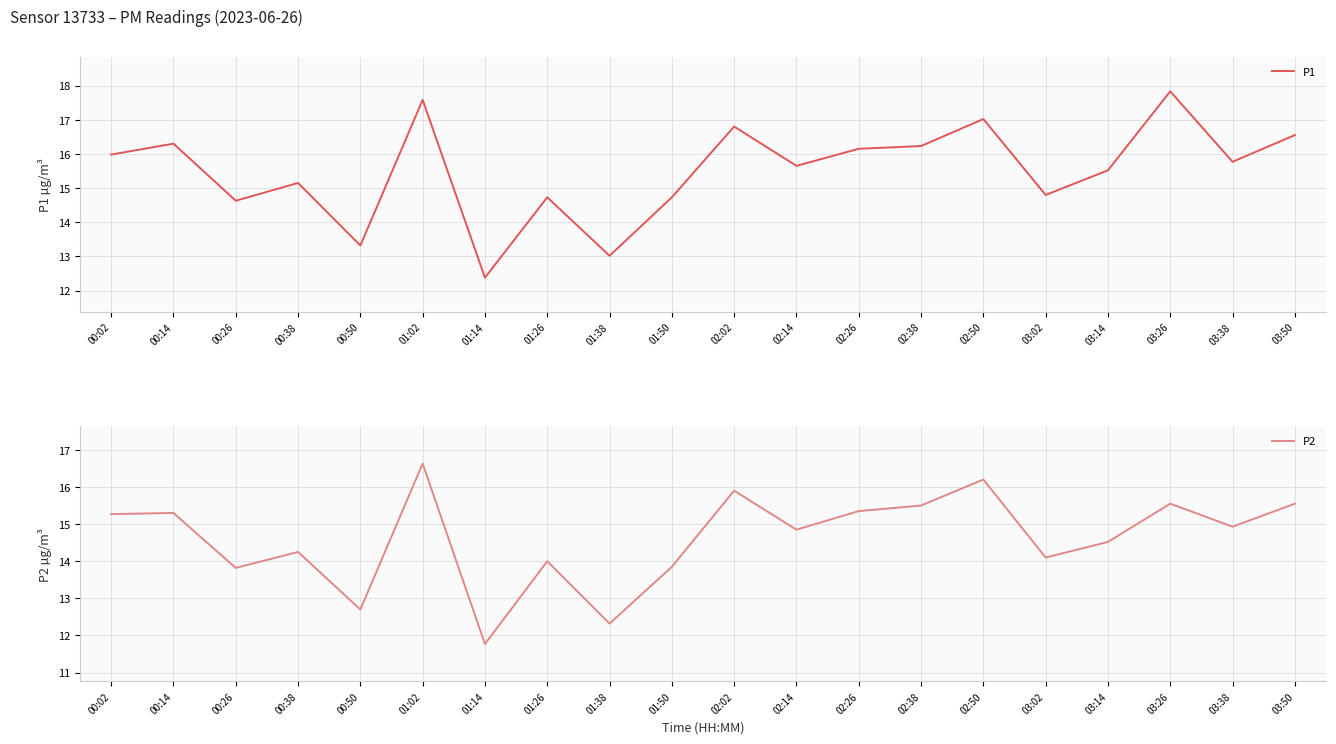

At which category is the sum across all series the highest?

01:02